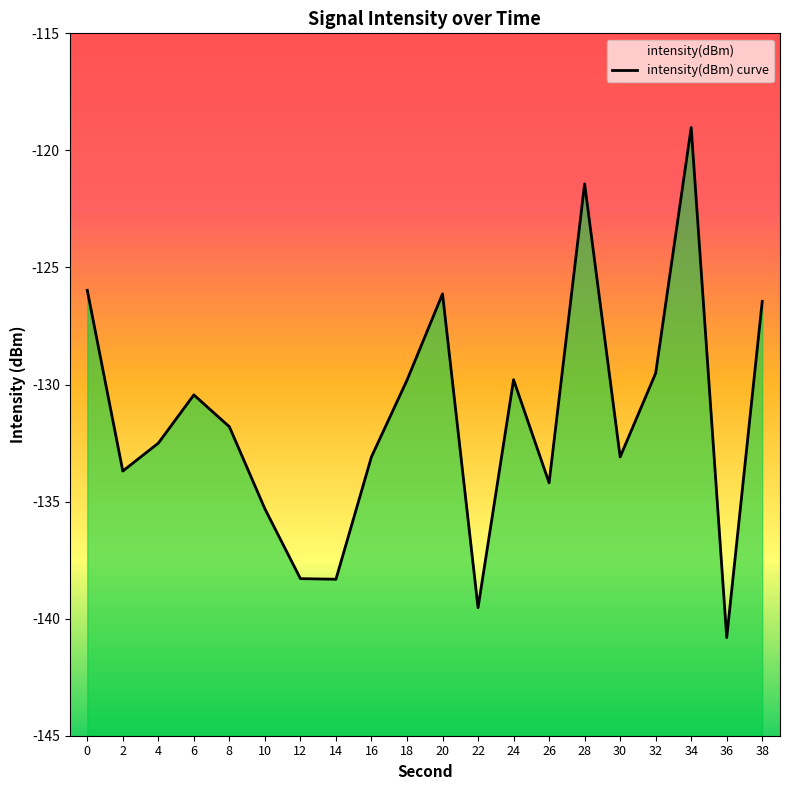

List the labels in order of value, smallest first.

36, 22, 14, 12, 10, 26, 2, 30, 16, 4, 8, 6, 18, 24, 32, 38, 20, 0, 28, 34